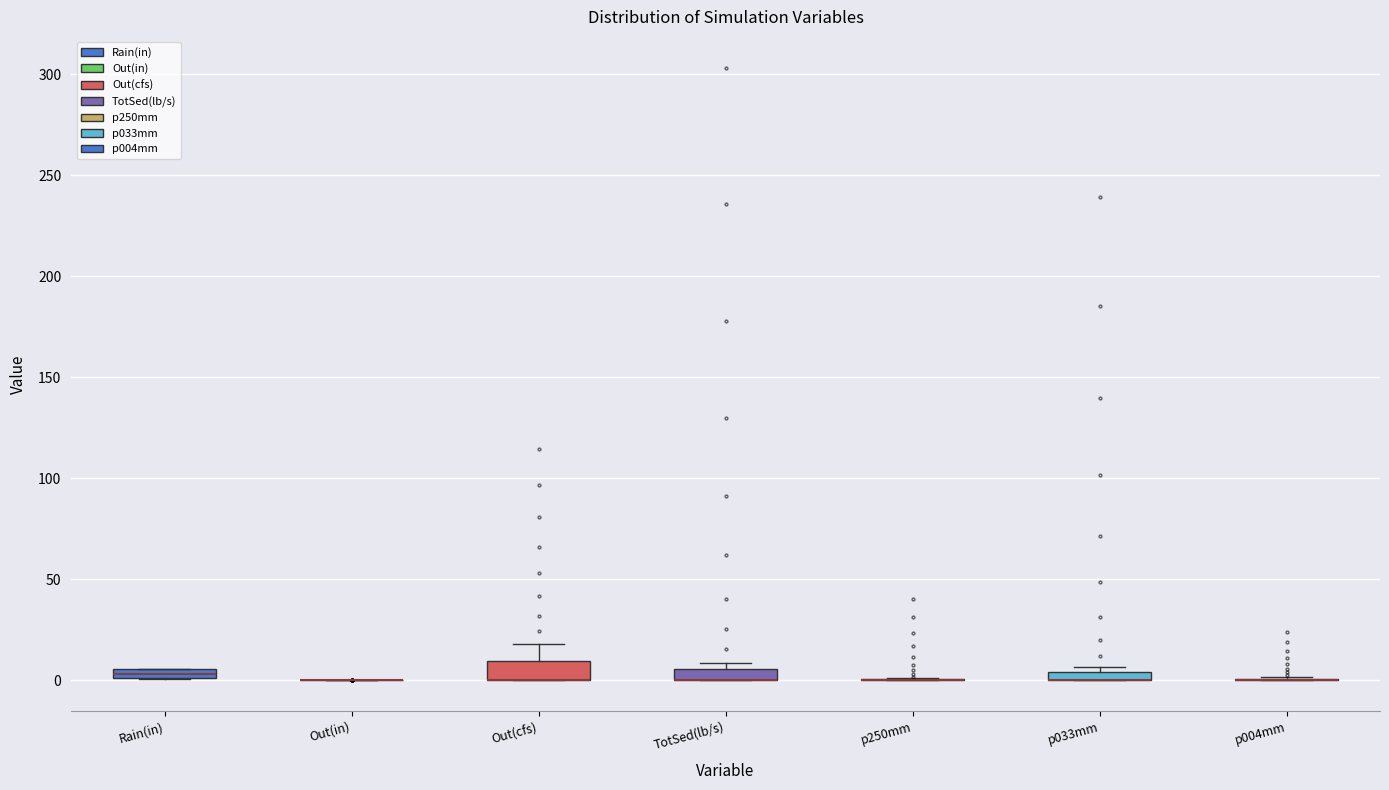

Where does the upper whisker of the box for Out(cfs) end on the y-axis? The values are not printed on the chart, so give them approximately, as read against the axis.

20